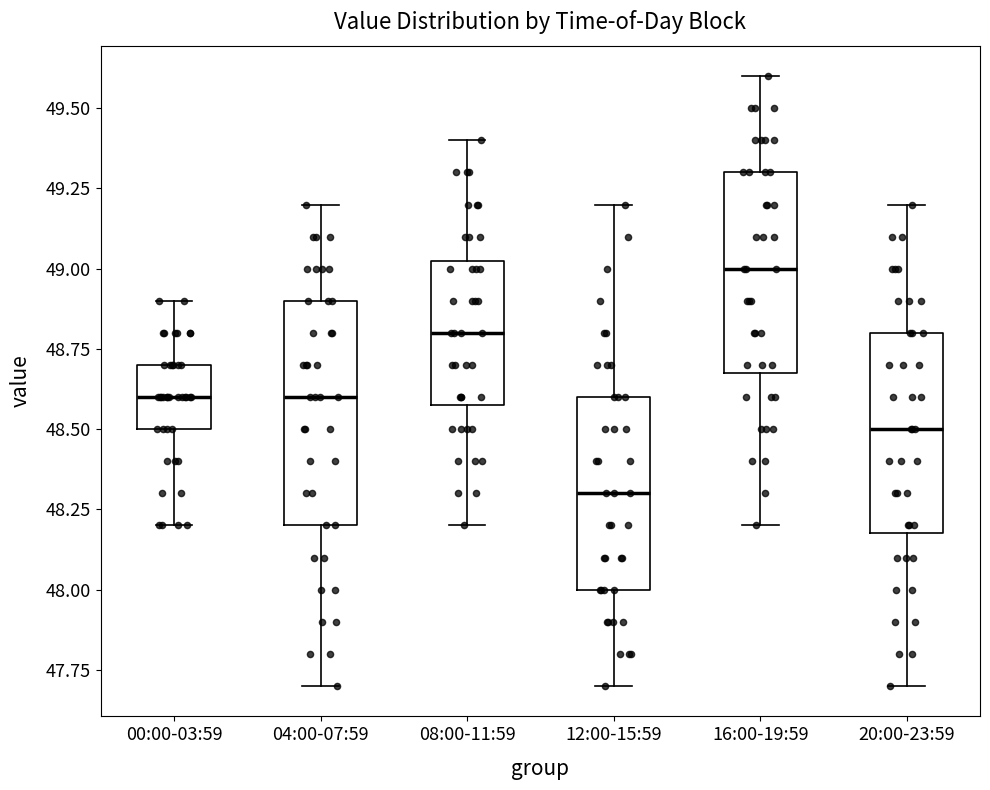

Reading left to right, read every box against the y-axis: the position of its median line, the range the box covers, and the ends of its whiskers. The values are not printed on the chart, so give them approximately, as read against the axis.

00:00-03:59: median 48.60, box 48.50 to 48.70, whiskers 48.20 to 48.90
04:00-07:59: median 48.60, box 48.20 to 48.90, whiskers 47.70 to 49.20
08:00-11:59: median 48.80, box 48.60 to 49.05, whiskers 48.20 to 49.40
12:00-15:59: median 48.30, box 48.00 to 48.60, whiskers 47.70 to 49.20
16:00-19:59: median 49.00, box 48.70 to 49.30, whiskers 48.20 to 49.60
20:00-23:59: median 48.50, box 48.20 to 48.80, whiskers 47.70 to 49.20